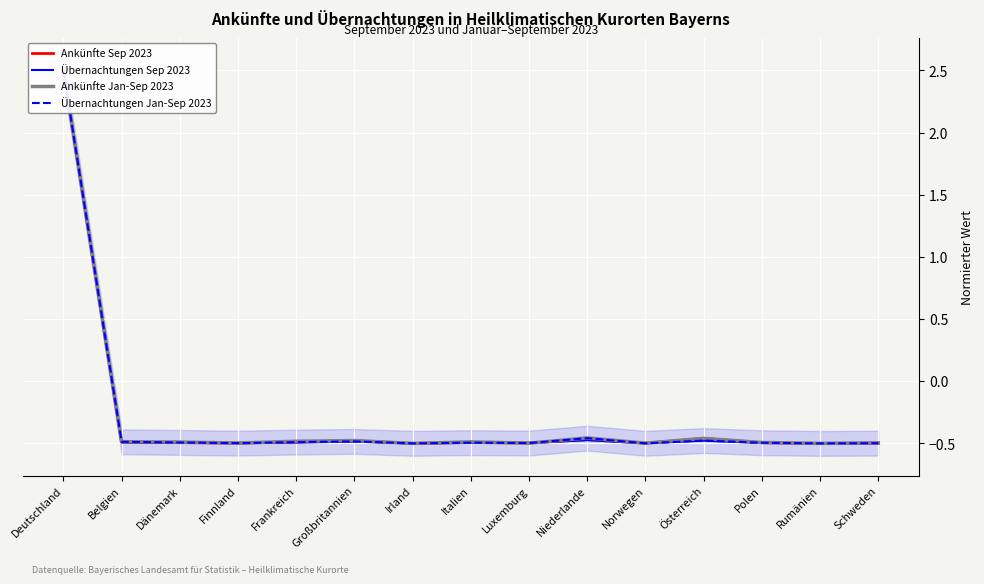

Which series ends up on top after the final intersection of Übernachtungen Jan-Sep 2023 and Ankünfte Sep 2023?

Ankünfte Sep 2023